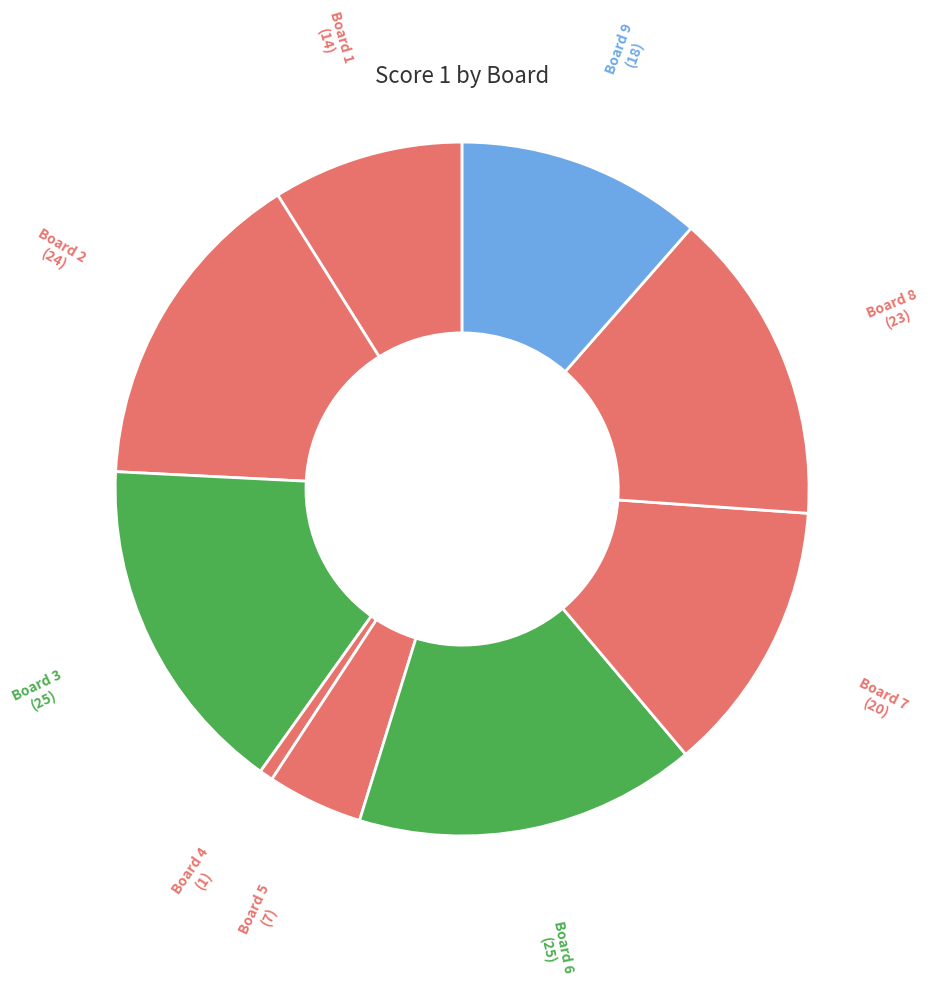

To the nearest percent, what is the difference between the largest and smallest slice percentages?

15%